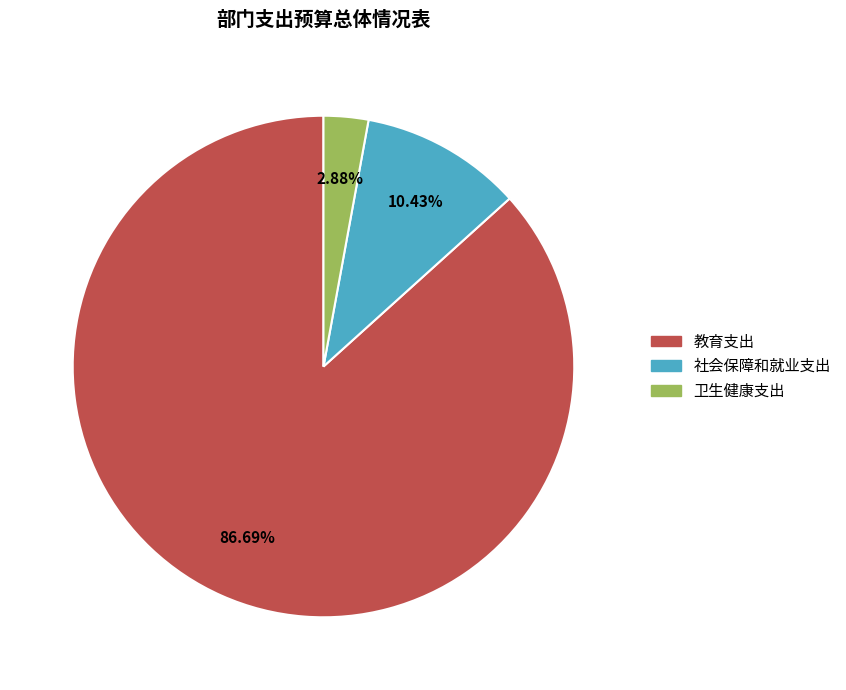

Which slice represents more than half of the pie?

教育支出